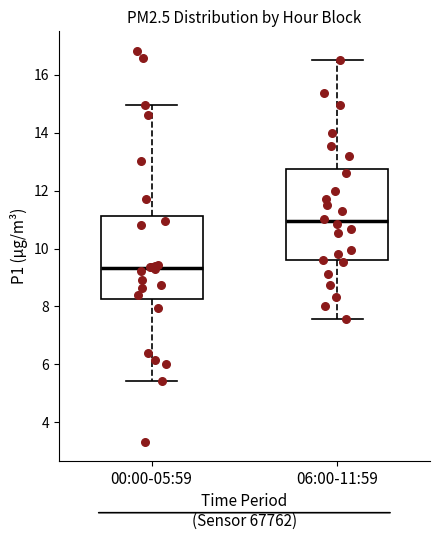

Which box's median line is the highest?

06:00-11:59